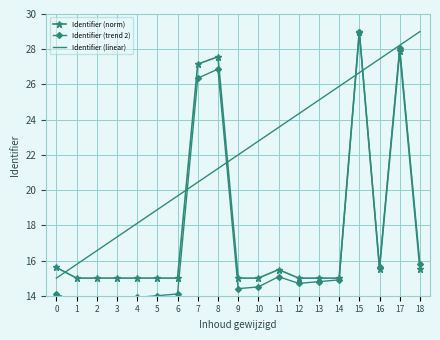

What is the sum of all Identifier (norm) values?

338.7